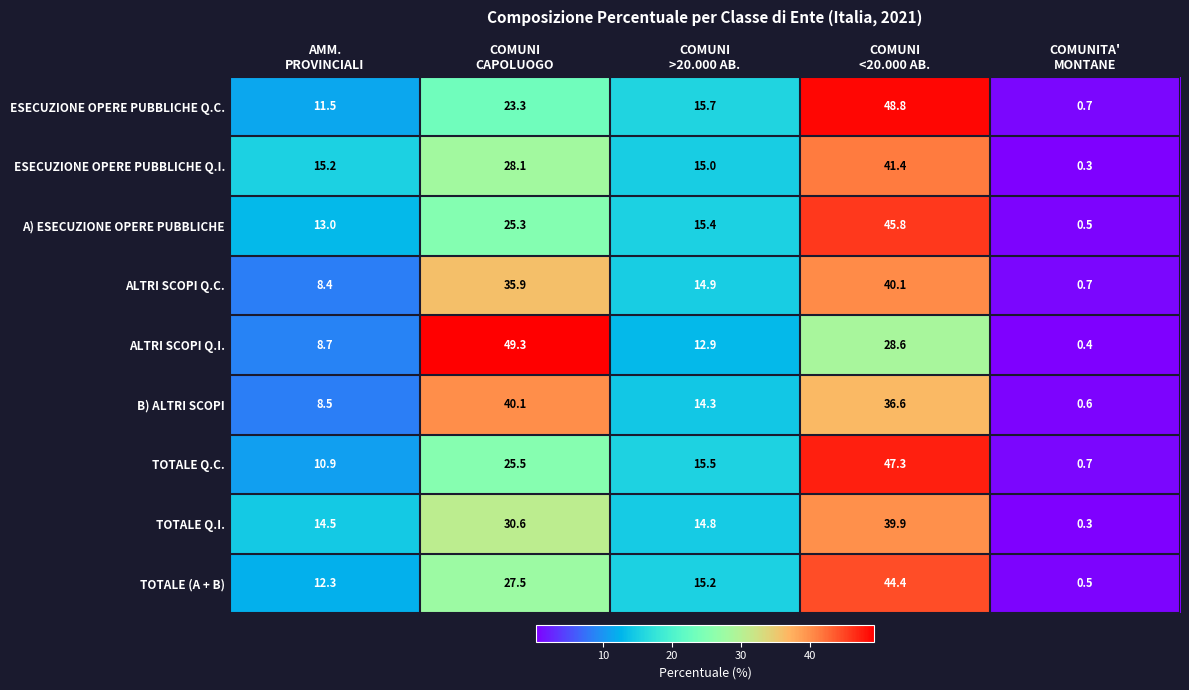

Which series has the largest range (max minus min)?

ALTRI SCOPI Q.I.